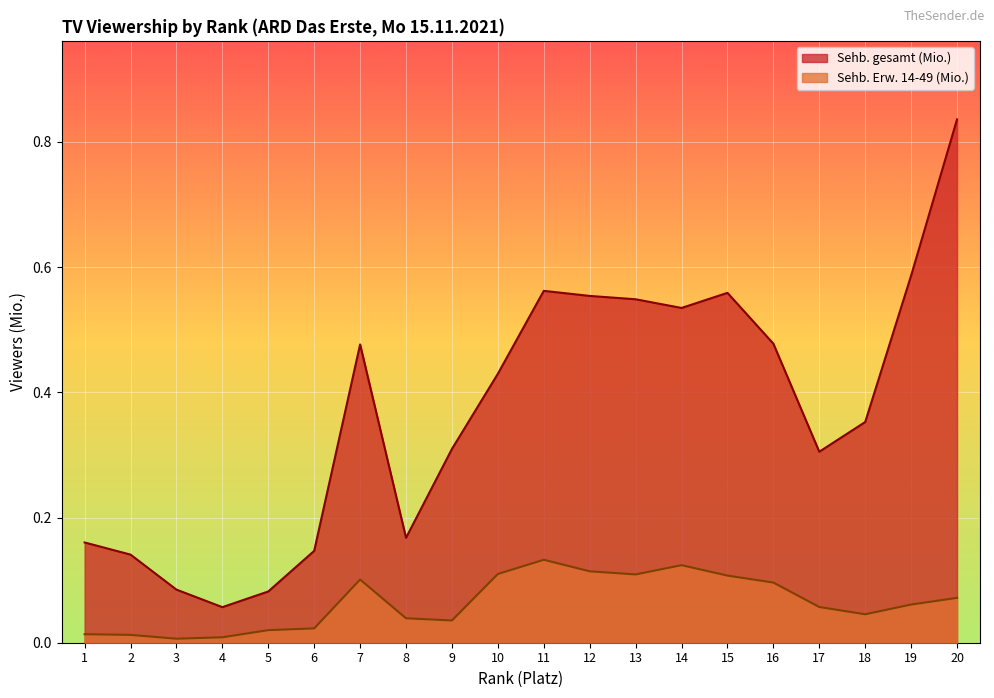

True or false: Sehb. Erw. 14-49 (Mio.) has more than 2 points higher than both neighbors.

True